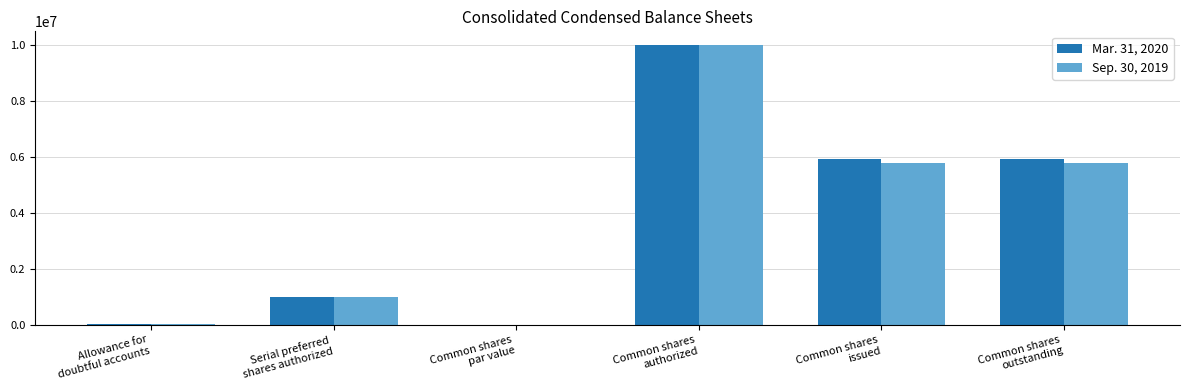

At which category is the sum across all series the highest?

Common shares
authorized